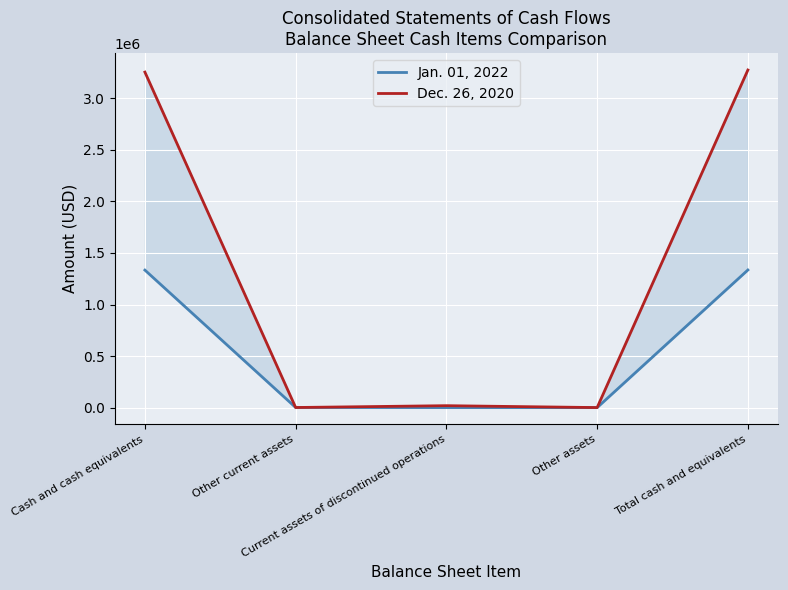

The value of Dec. 26, 2020 at Cash and cash equivalents is 1298524. True or false?

False